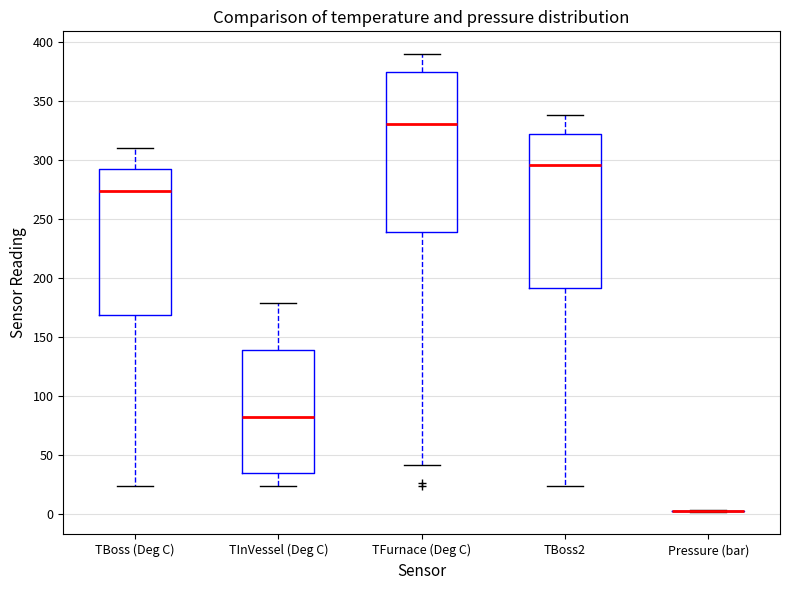

Where is the upper edge of the box for TBoss (Deg C) on the y-axis? The values are not printed on the chart, so give them approximately, as read against the axis.

290